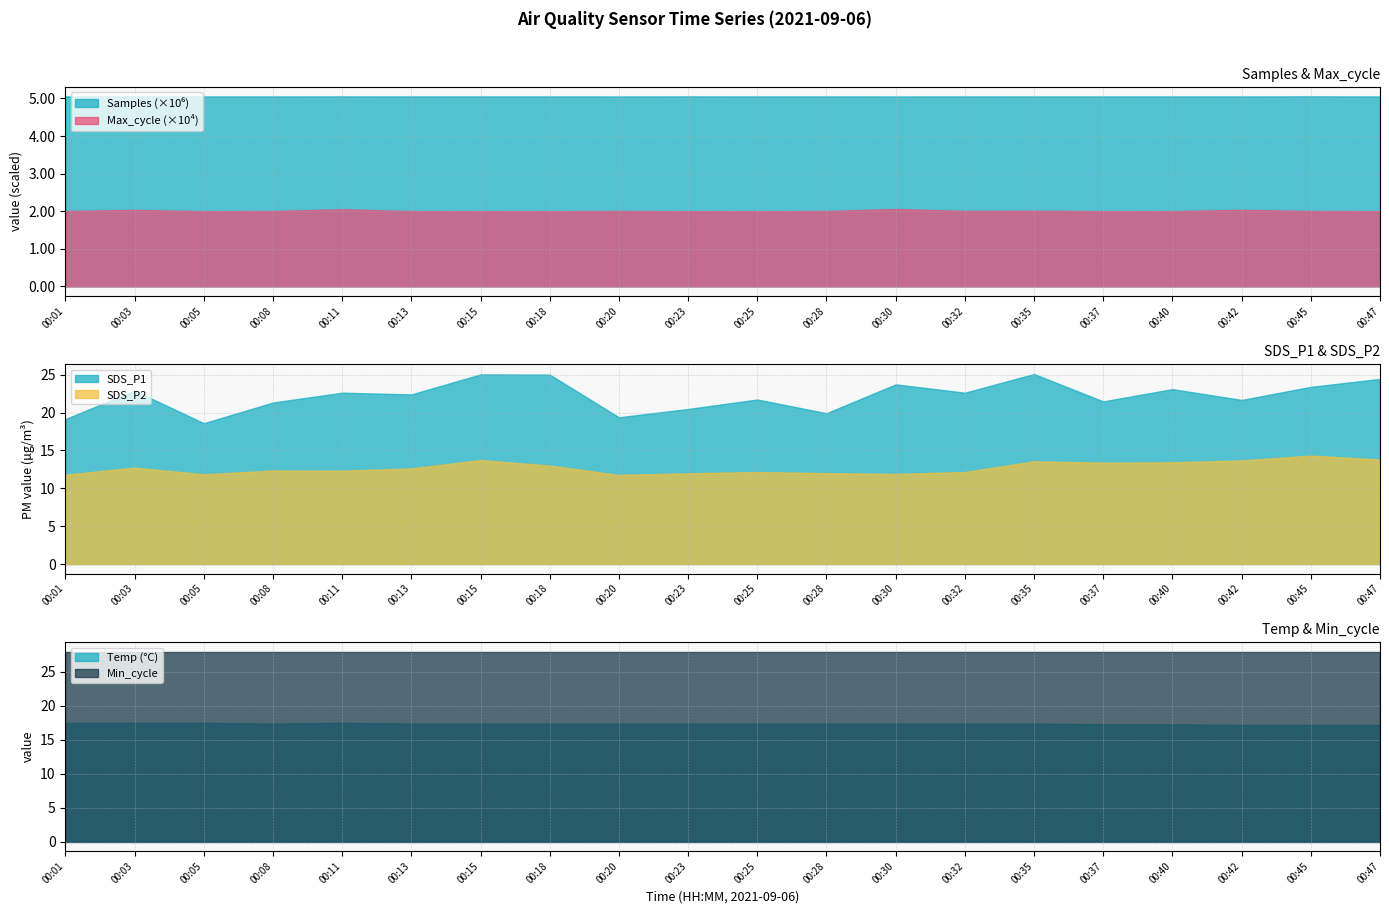

Which series has the largest total across all categories?

Samples